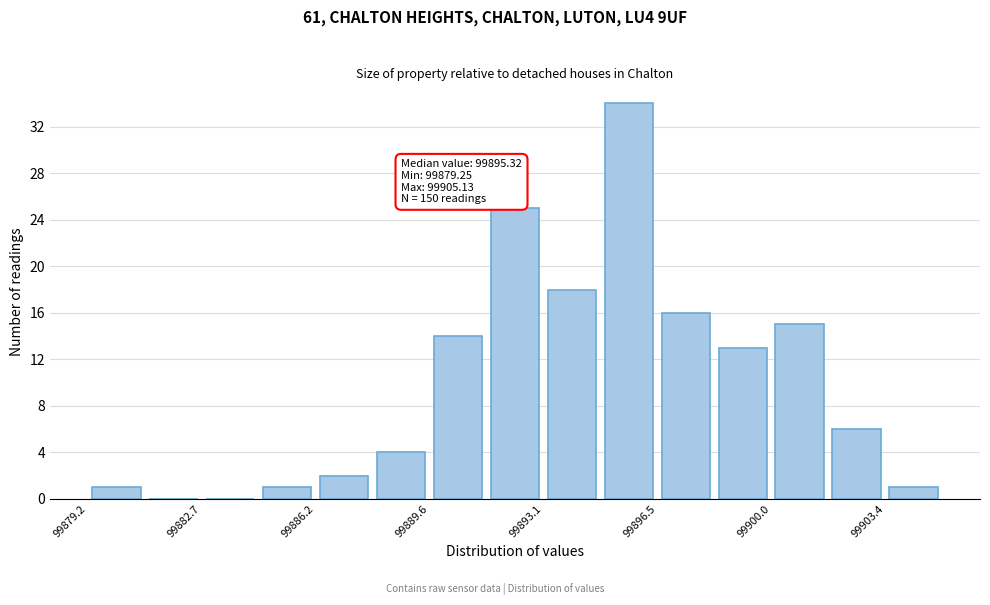

Around what value on the x-axis is the tallest bar? Give the approximate position of its centre, as read against the axis.

99895.5